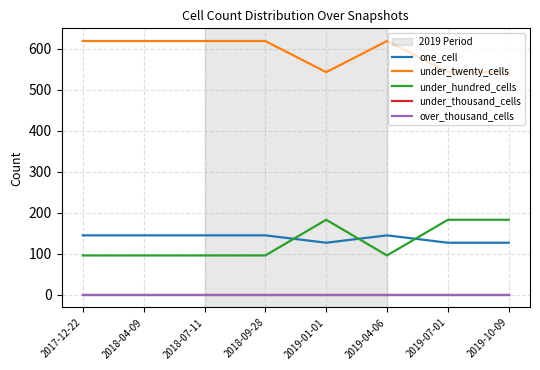

What is the difference between the second highest and minimum values in the under_twenty_cells series?

76